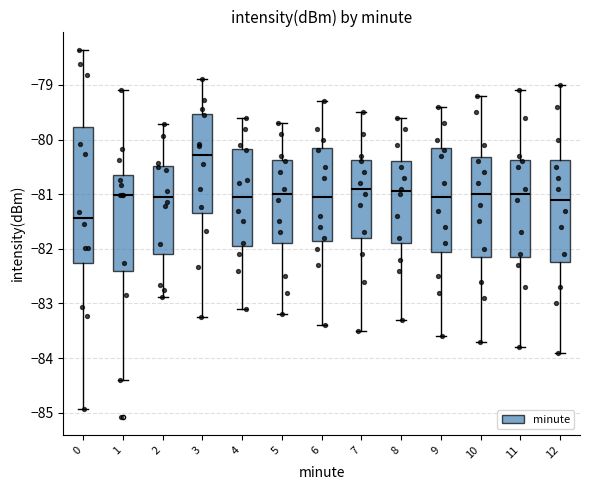

Where does the median line of the box at x = 9 sit on the y-axis? The values are not printed on the chart, so give them approximately, as read against the axis.

-81.0